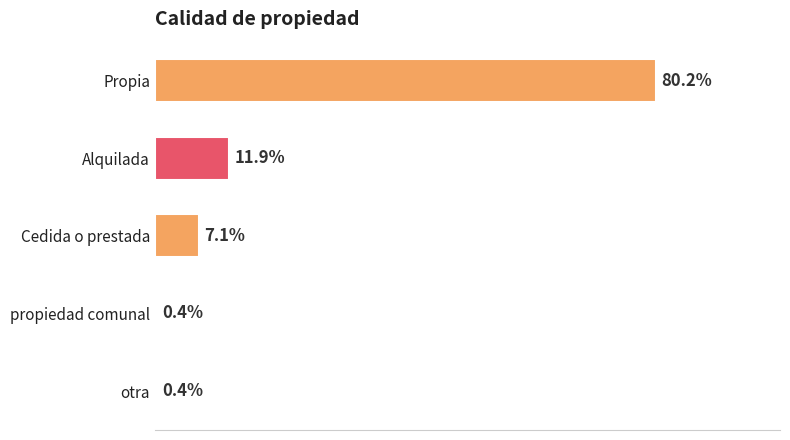

At which category does the chart reach its peak across all series?

Propia